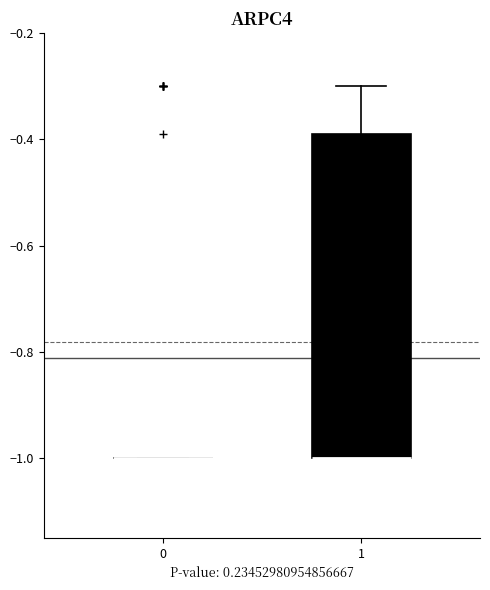

Reading left to right, transcribe this box plot: for each box, give where its median line is, the range the box spans, and where its two whiskers end, as read against the y-axis. The values are not printed on the chart, so give them approximately, as read against the axis.

0: box collapsed to a line at -1.00, whiskers -1.00 to -1.00
1: median -1.00 (drawn on the box's lower edge), box -1.00 to -0.38, whiskers -1.00 to -0.30